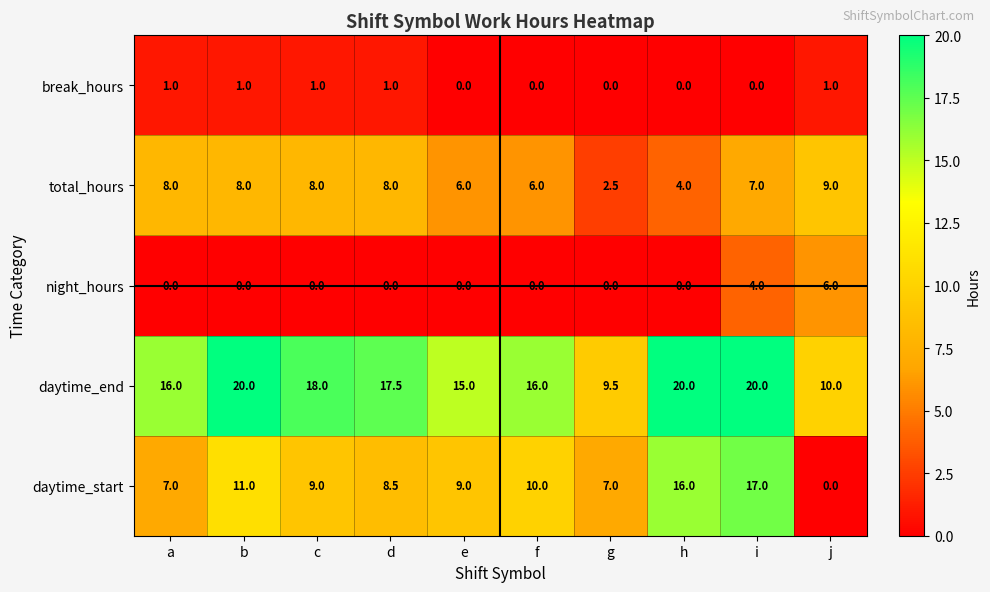

How many categories are shown in the chart?

10